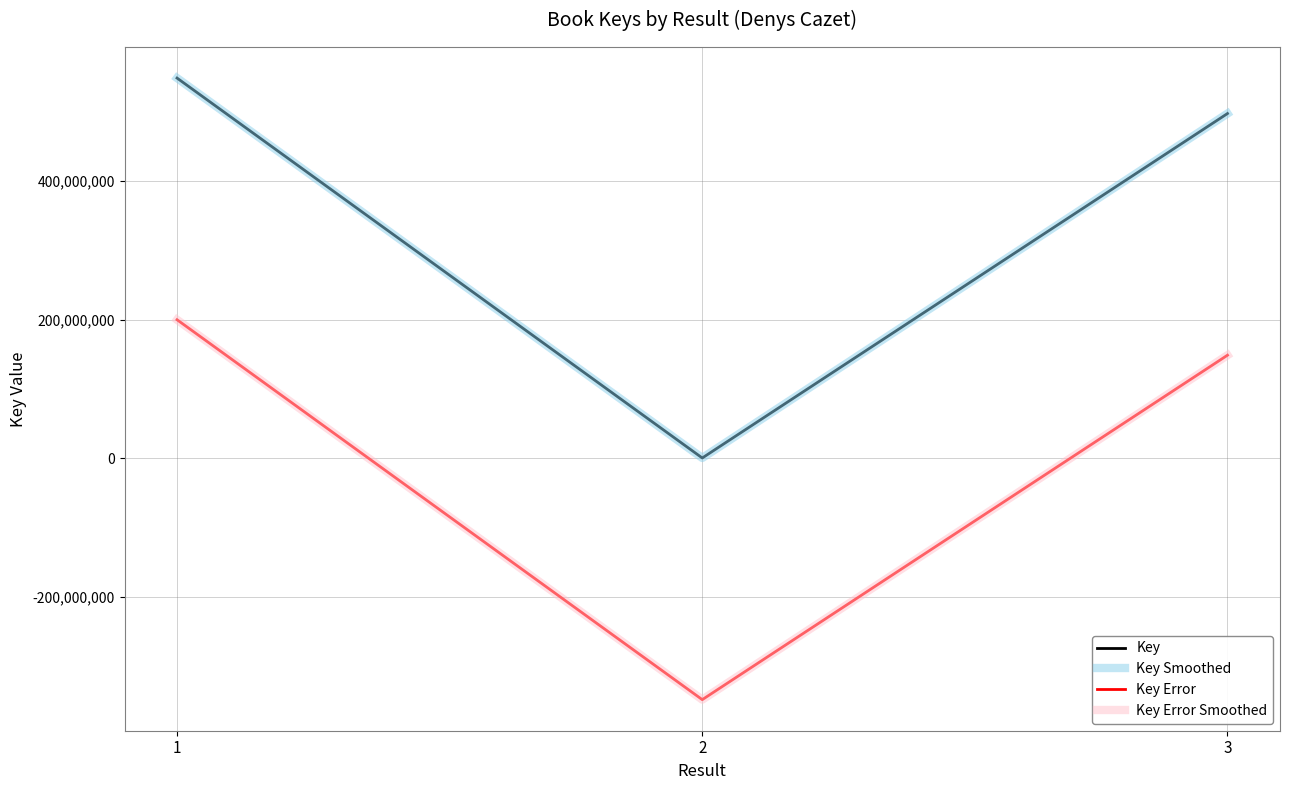

Does the chart have visible grid lines?

Yes